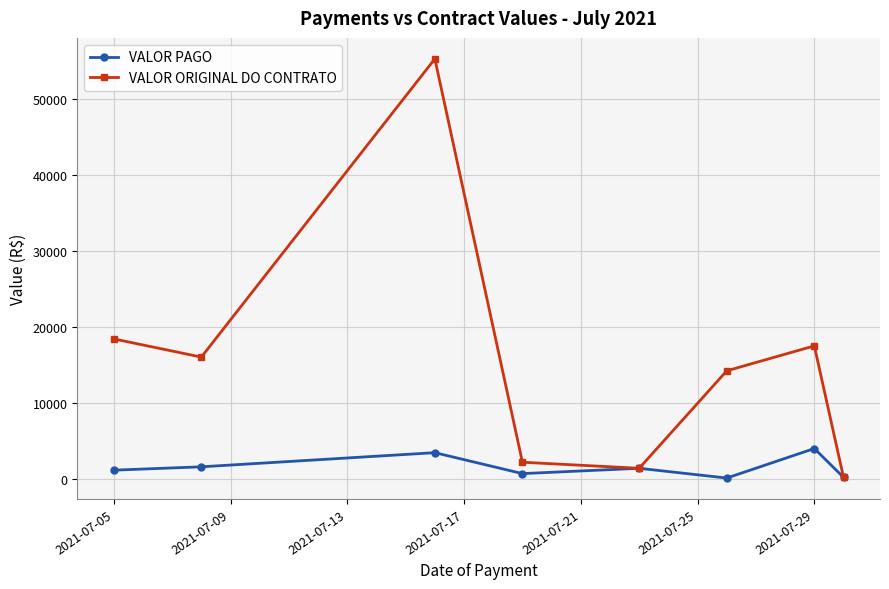

Which series has the largest total across all categories?

VALOR ORIGINAL DO CONTRATO